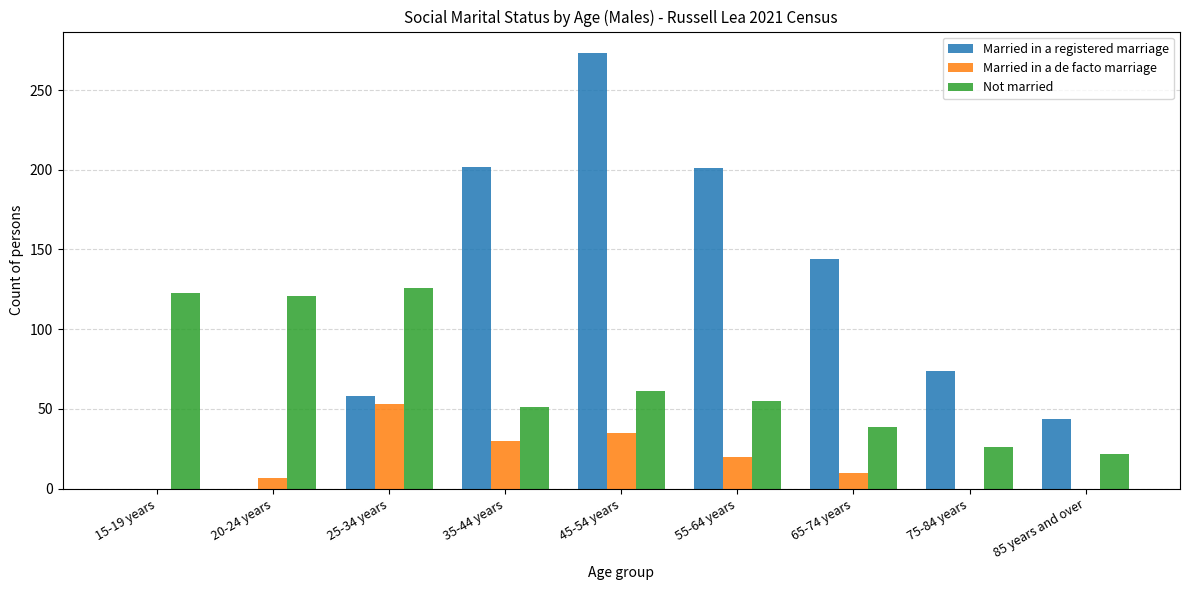

What is the spread (max minus min) of values at 20-24 years?

121